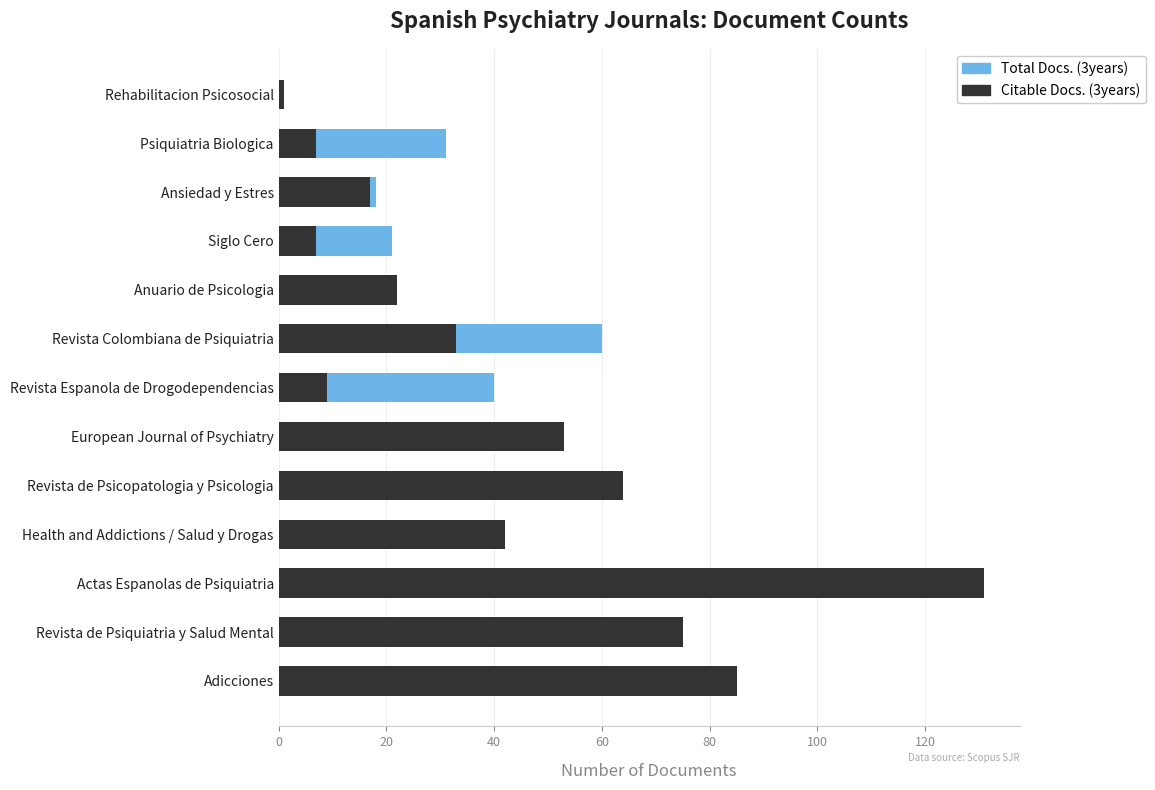

Reading left to right, transcribe all the data shown in this chart.

Total Docs. (3years): 1	31	18	21	13	60	40	25	20	13	41	36	28
Citable Docs. (3years): 1	7	17	7	22	33	9	53	64	42	131	75	85